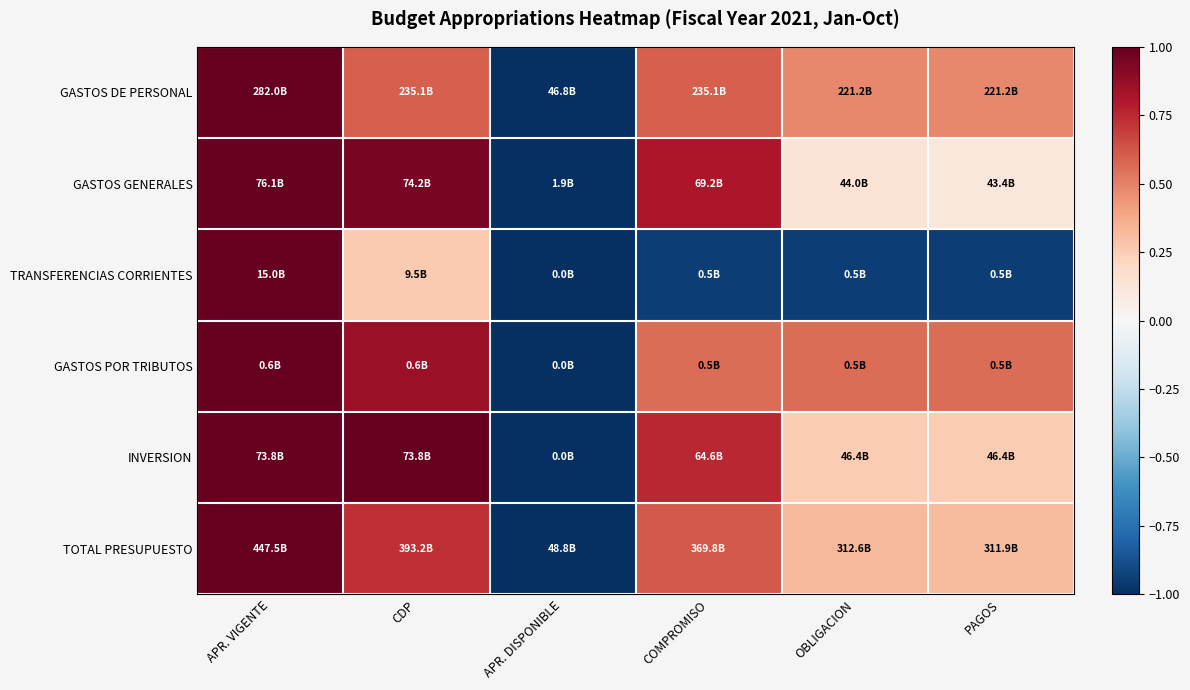

At which category is the sum across all series the highest?

APR. VIGENTE